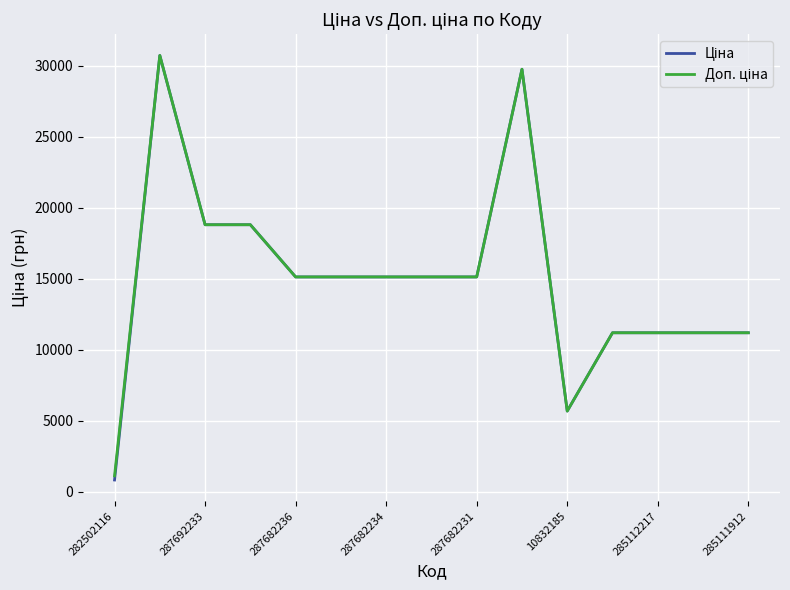

What is the minimum value shown in the chart?

818.5